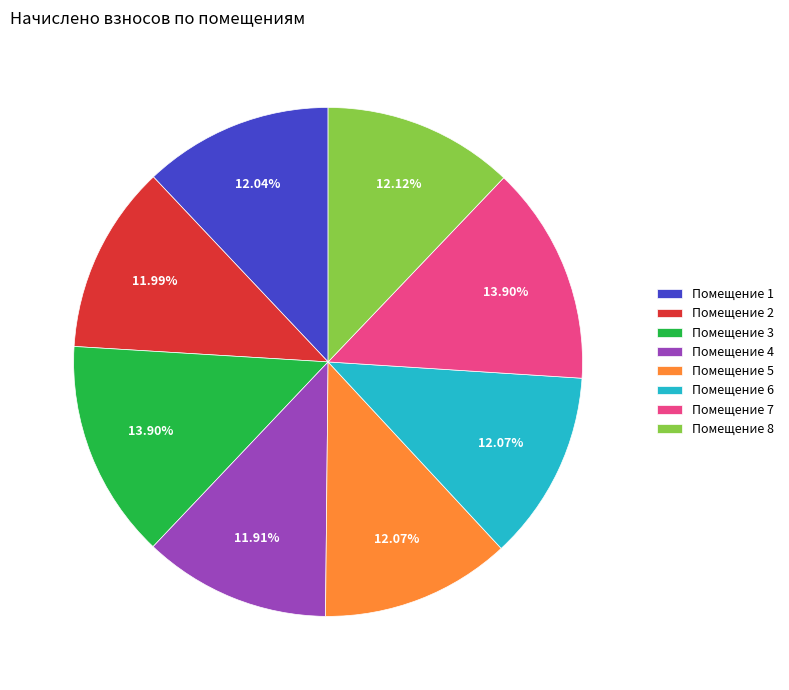

Approximately how many times larger is the value at Помещение 1 compared to Помещение 6?

1.0